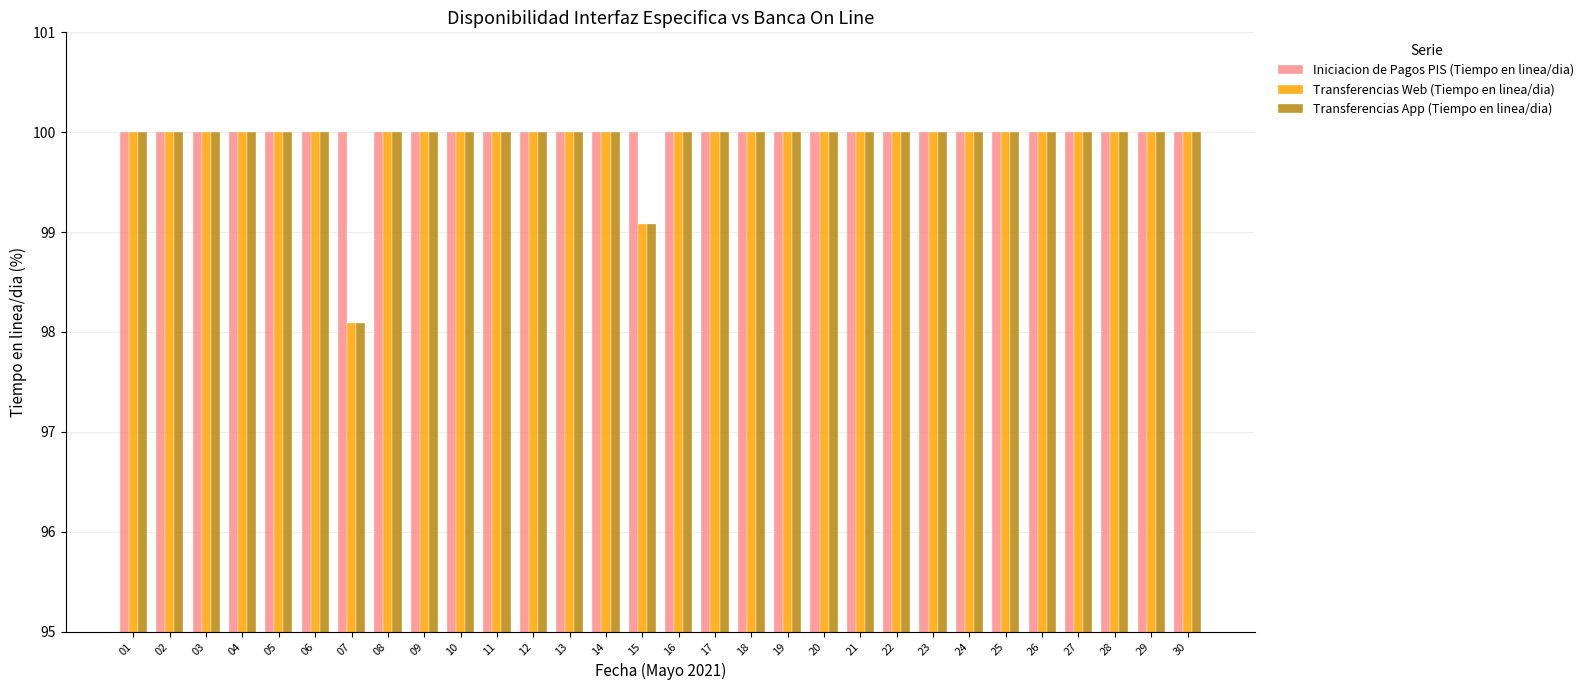

The value of Transferencias Web (Tiempo en linea/dia) at 25 is 56.9. True or false?

False